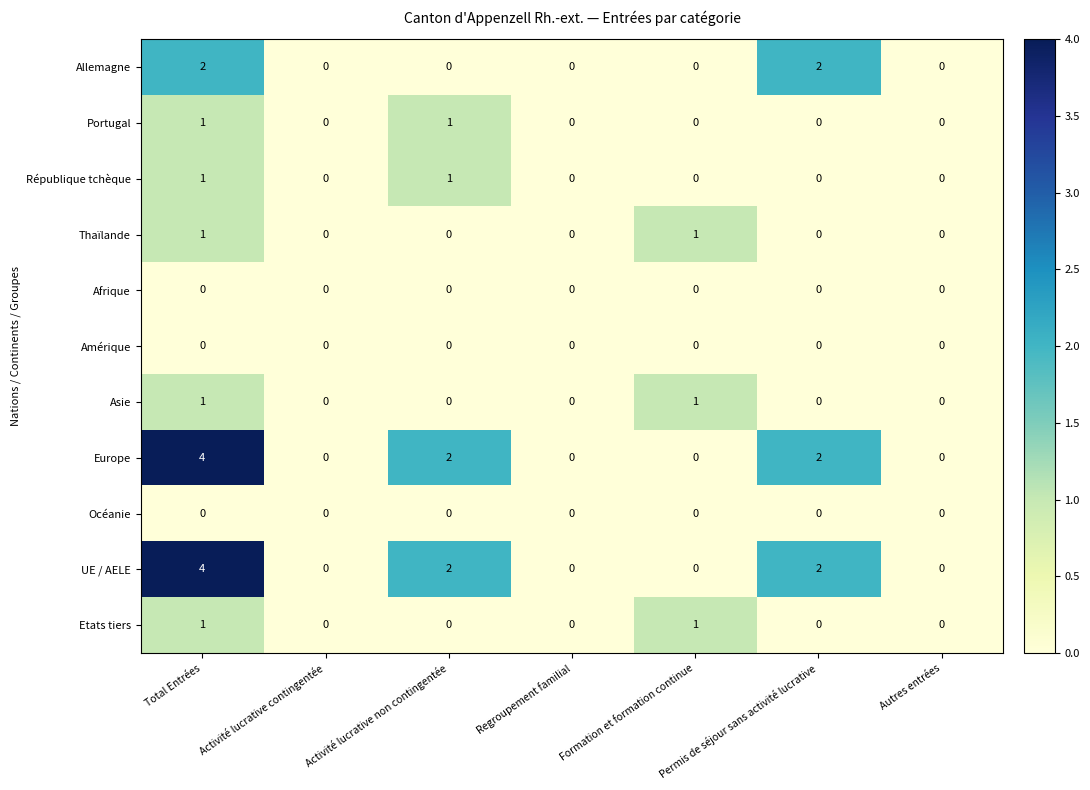

At which category is the sum across all series the highest?

Total Entrées